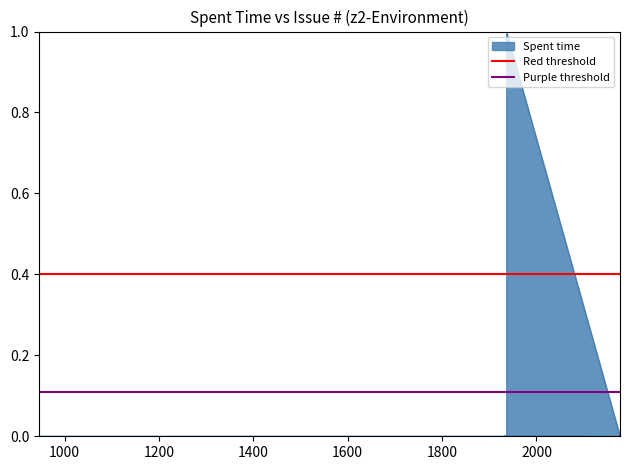

At 1000, list the series in order from largest to smallest.

Red threshold, Purple threshold